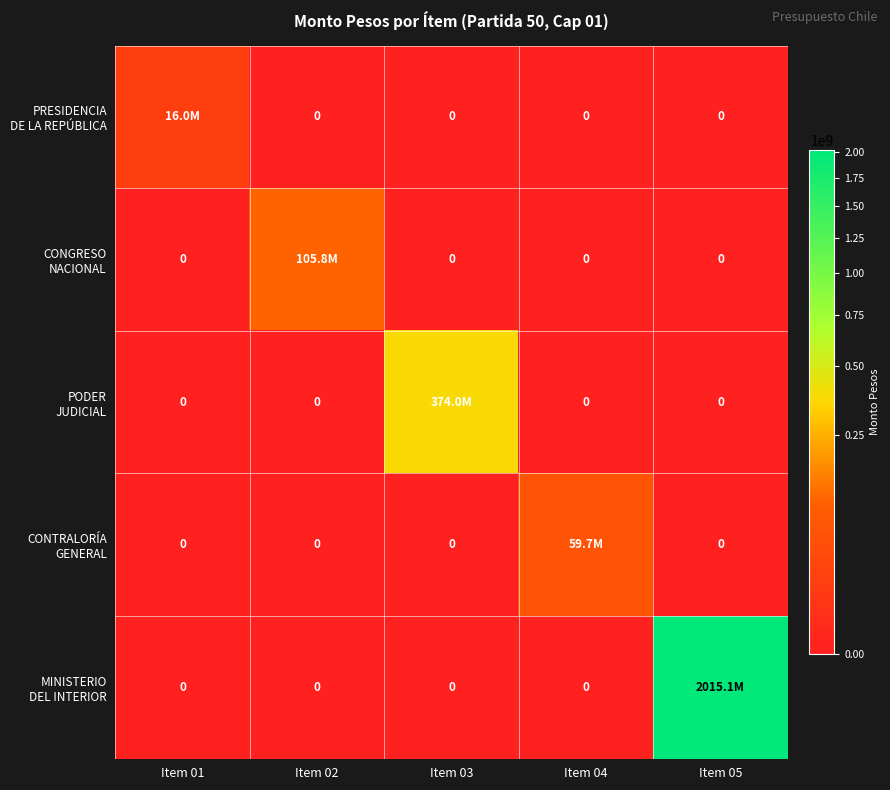

The value of CONTRALORÍA GENERAL at Item 05 is 0. True or false?

True